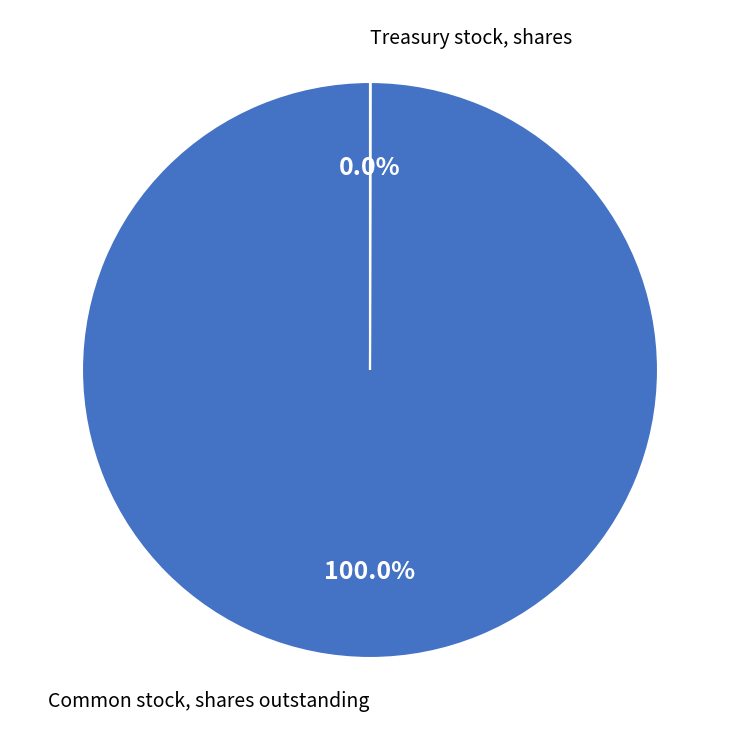

Does any single category account for the majority?

Yes